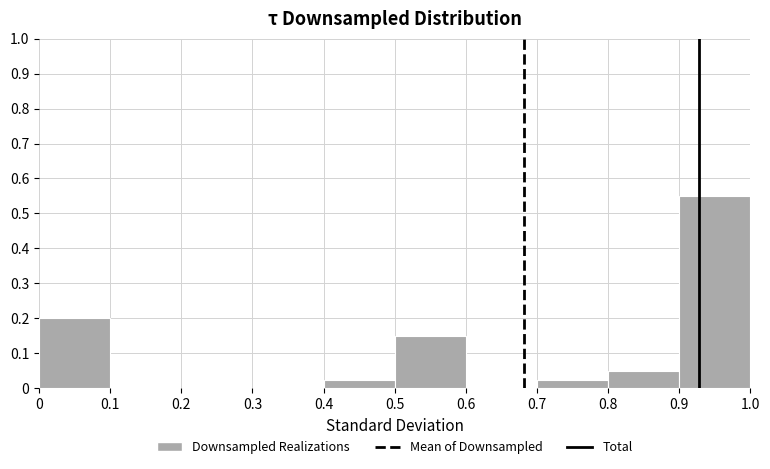

What is the height of the bar covering 0.9 to 1.0 on the x-axis? The values are not printed on the chart, so give them approximately, as read against the axis.

0.55